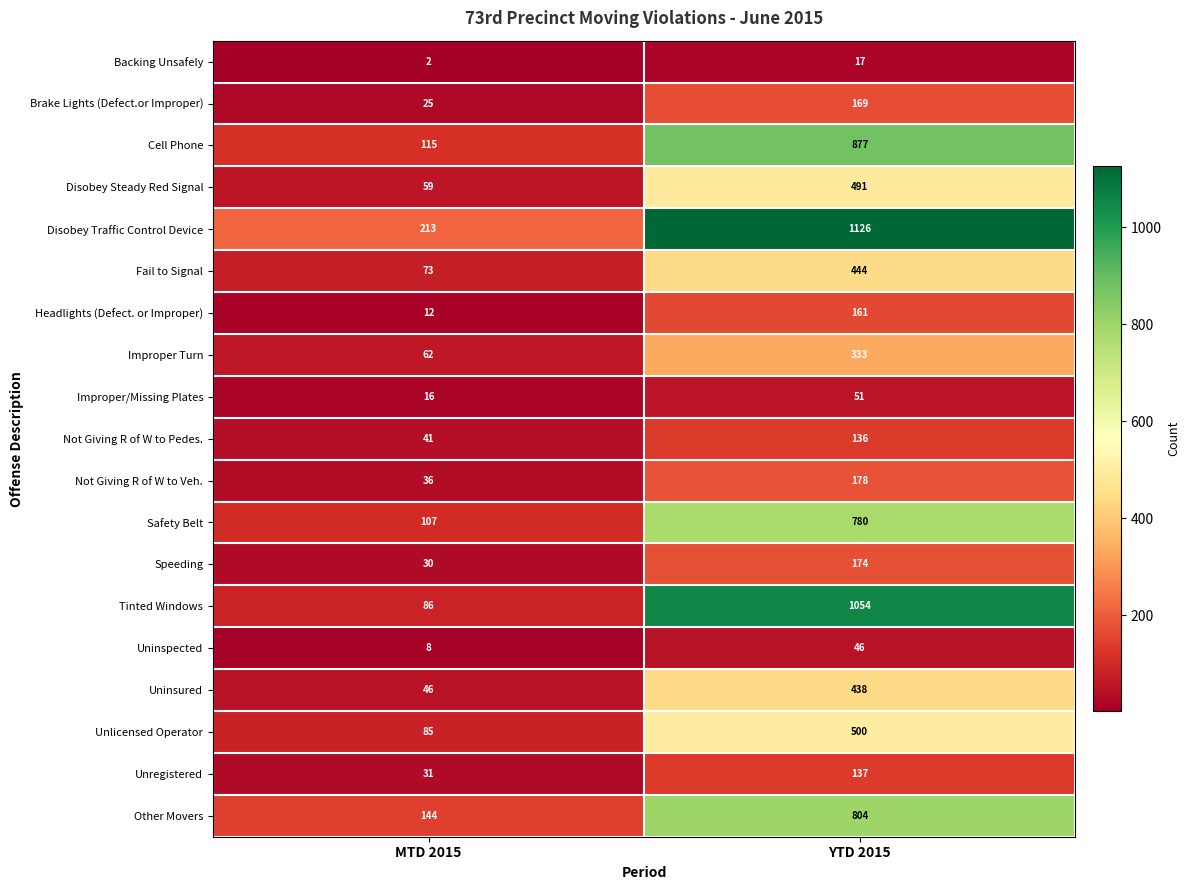

Rank the series at MTD 2015 from lowest to highest value.

Backing Unsafely, Uninspected, Headlights (Defect. or Improper), Improper/Missing Plates, Brake Lights (Defect.or Improper), Speeding, Unregistered, Not Giving R of W to Veh., Not Giving R of W to Pedes., Uninsured, Disobey Steady Red Signal, Improper Turn, Fail to Signal, Unlicensed Operator, Tinted Windows, Safety Belt, Cell Phone, Other Movers, Disobey Traffic Control Device